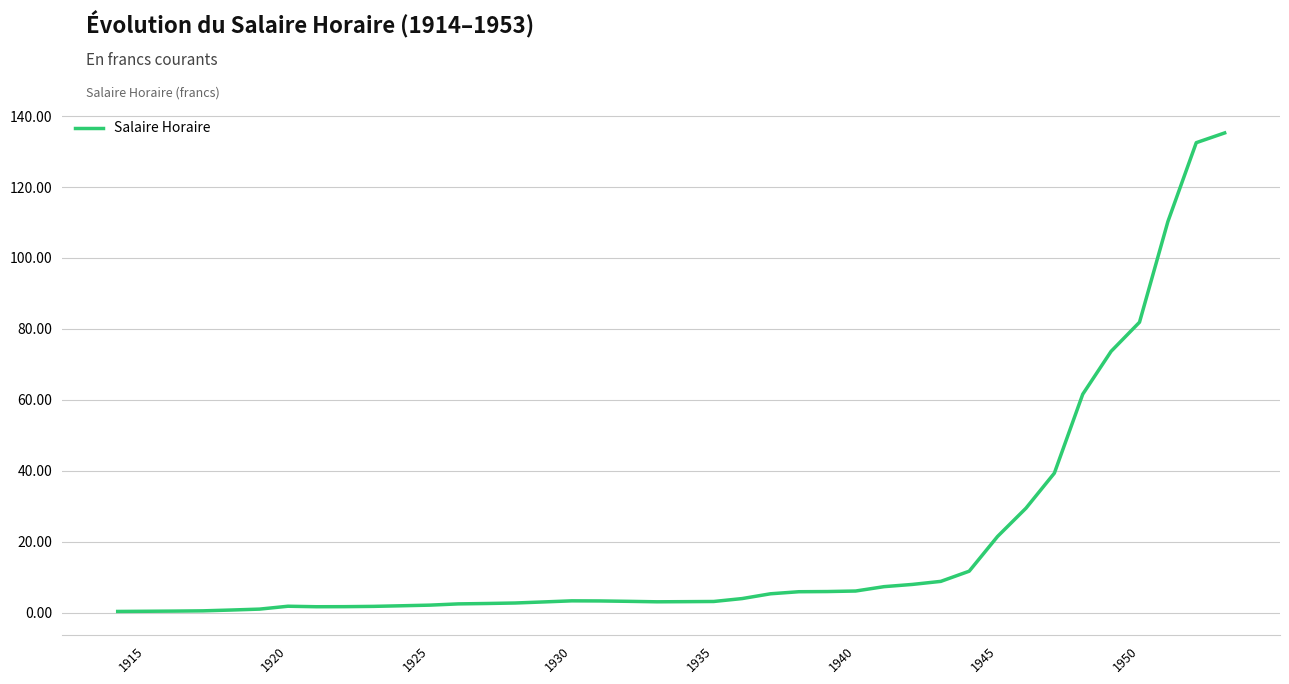

How many lines are shown in the chart?

1